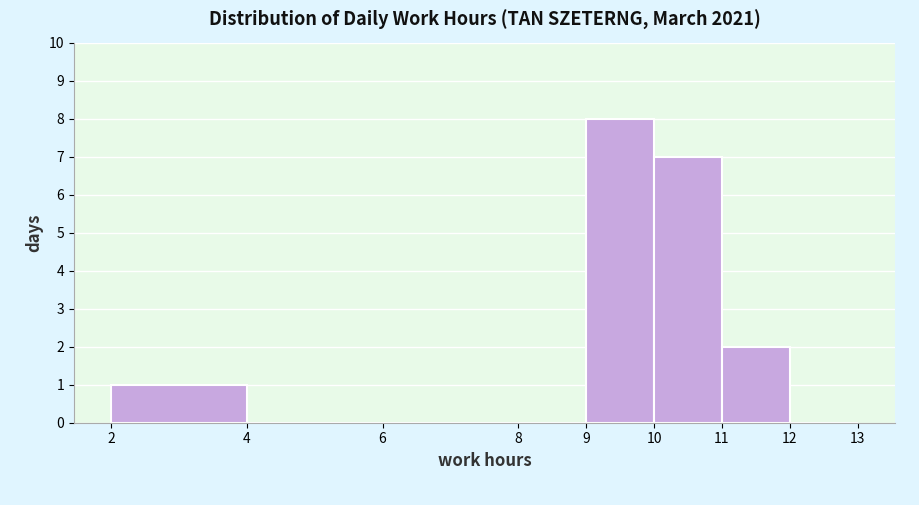

Reading left to right, transcribe this chart: for each bar, give the range it covers on the x-axis and its height. The values are not printed on the chart, so give them approximately, as read against the axis.

2 to 4: 1
4 to 6: 0
6 to 8: 0
8 to 9: 0
9 to 10: 8
10 to 11: 7
11 to 12: 2
12 to 13: 0